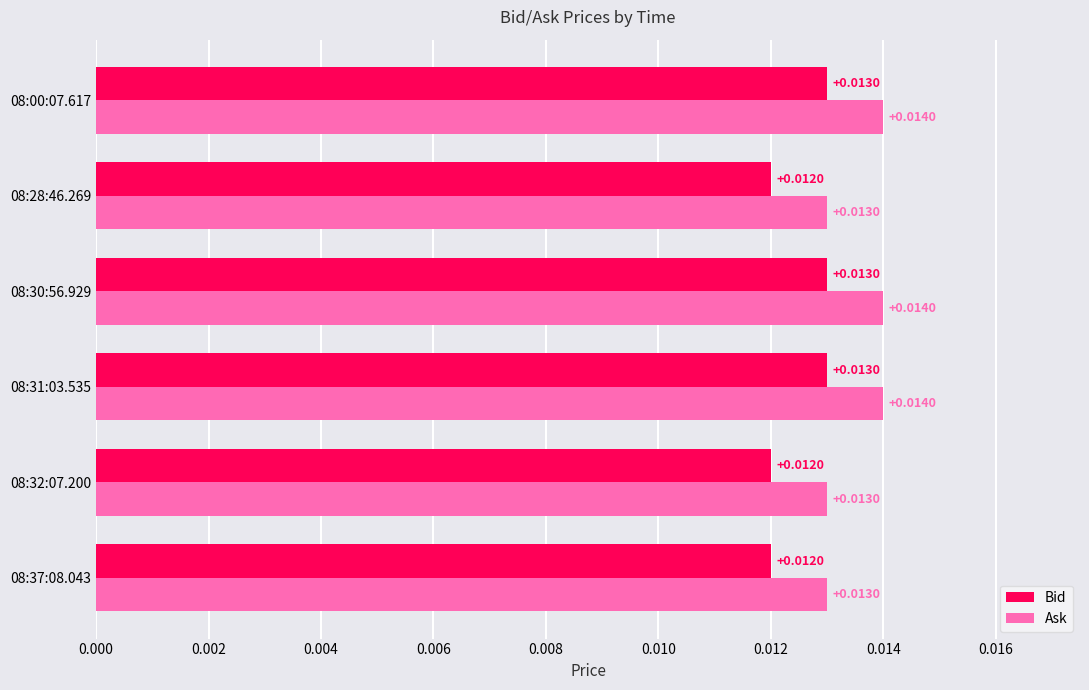

Which series has the widest spread of values?

Ask